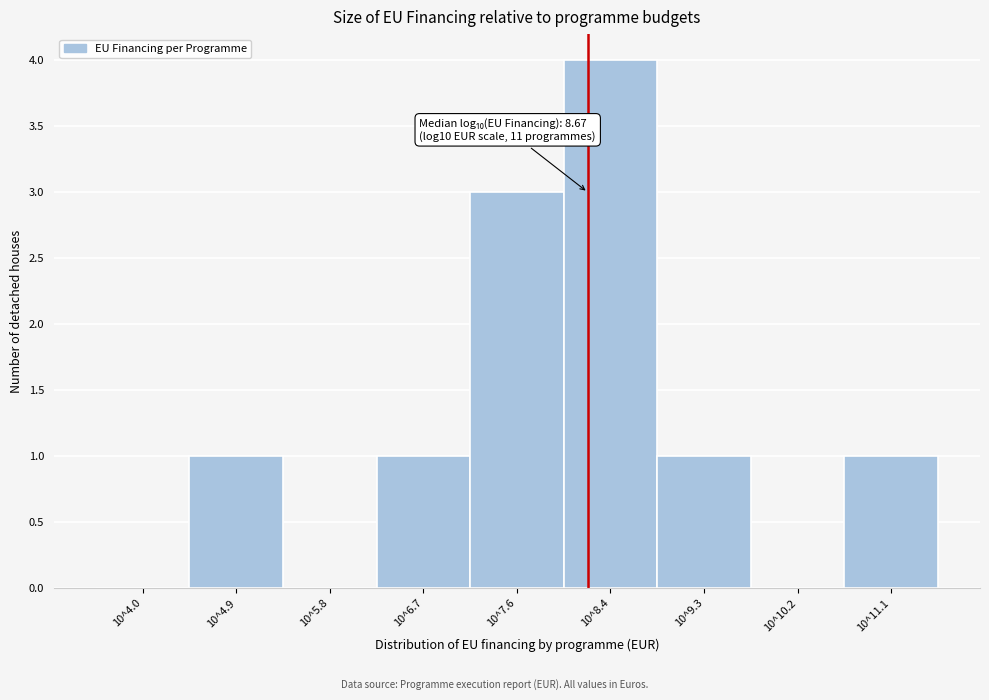

Reading left to right, what are all the values shown in this chart?

10^4.0=0	10^4.9=1	10^5.8=0	10^6.7=1	10^7.6=3	10^8.4=4	10^9.3=1	10^10.2=0	10^11.1=1